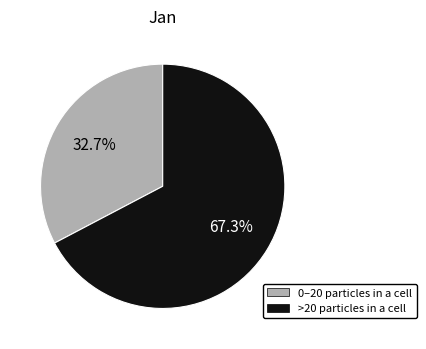

Rank the categories by value from highest to lowest.

>20 particles in a cell, 0–20 particles in a cell